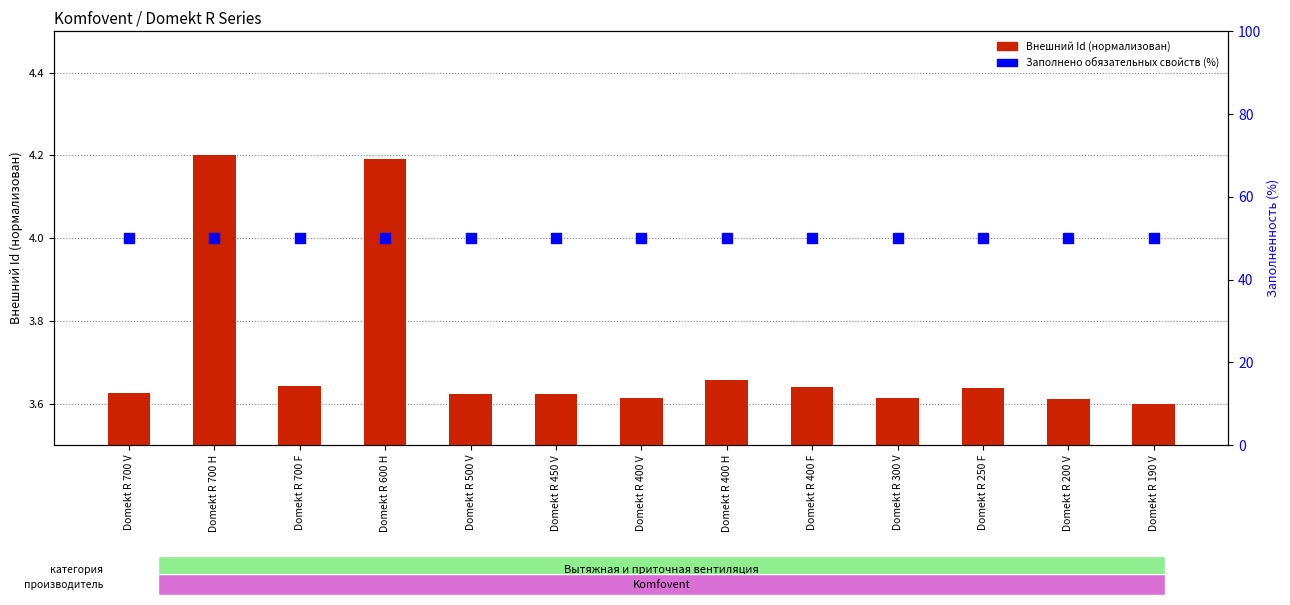

Which series has the widest spread of Y values?

Внешний Id (нормализован)